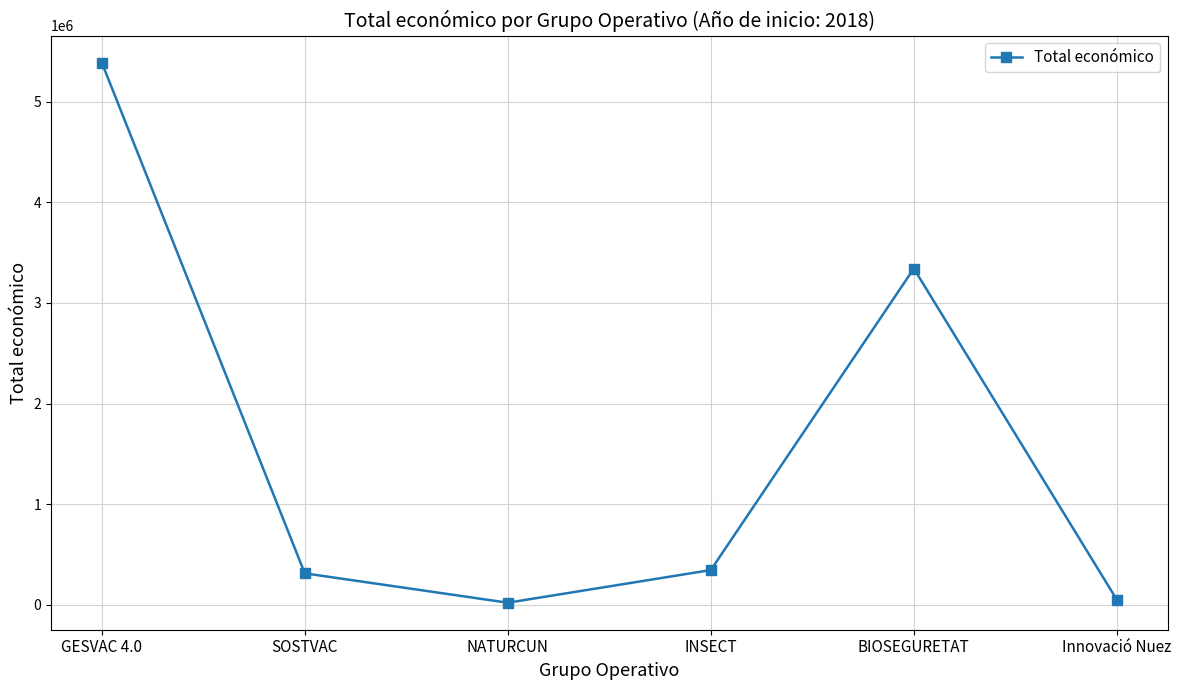

The value at BIOSEGURETAT is 4569380. True or false?

False